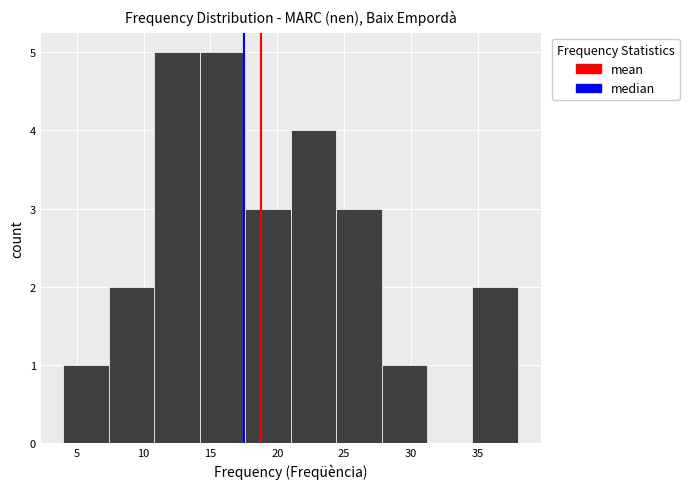

How tall is the bar that spans 7.4 to 10.8 on the x-axis? Neither the bar edges nor the heights are printed on the chart, so give them approximately, as read against the axes.

2